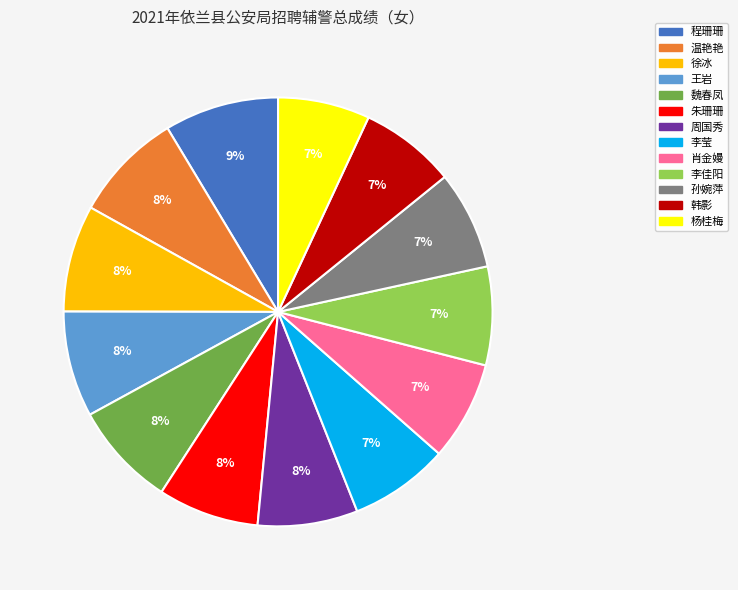

To the nearest percent, what is the average slice percentage?

8%